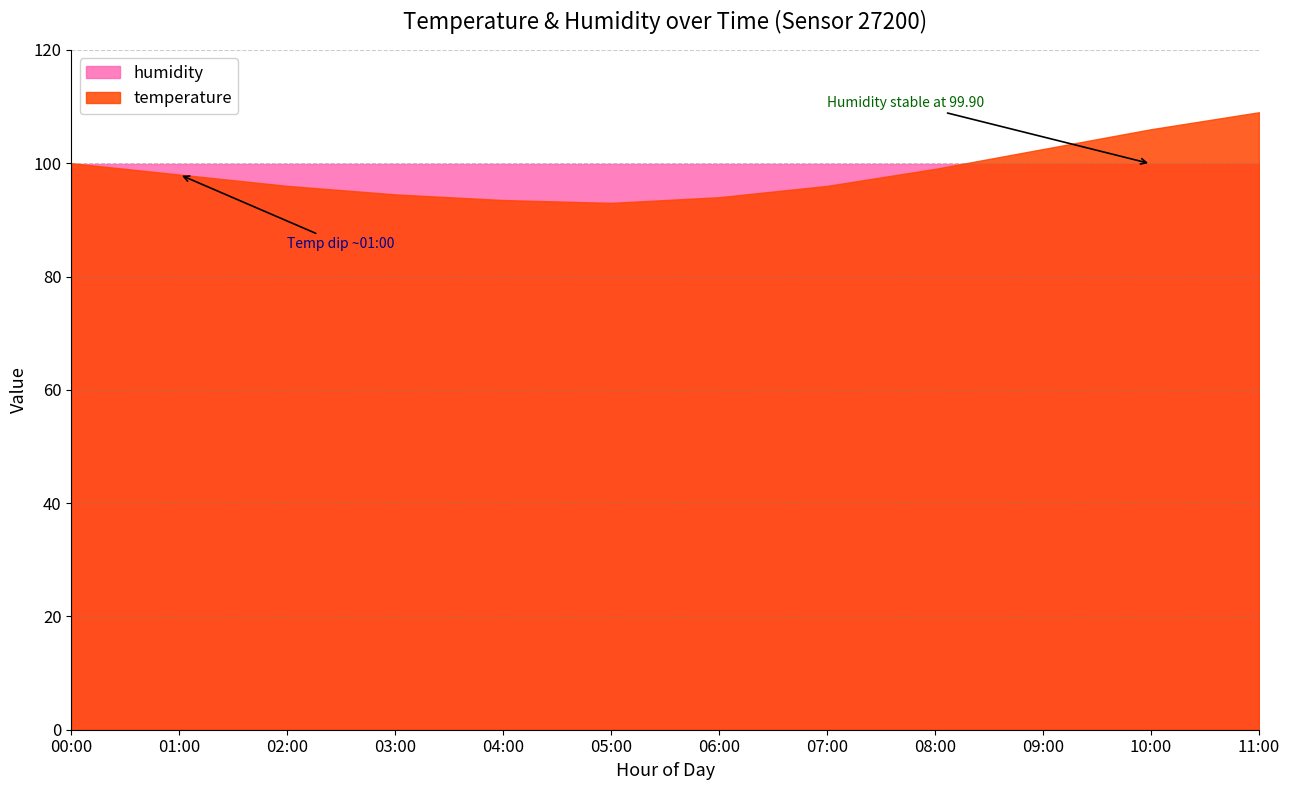

Reading left to right, extract all data points from this chart.

00:00=100.0	01:00=98.0	02:00=96.0	03:00=94.5	04:00=93.5	05:00=93.0	06:00=94.0	07:00=96.0	08:00=99.0	09:00=102.5	10:00=106.0	11:00=109.0